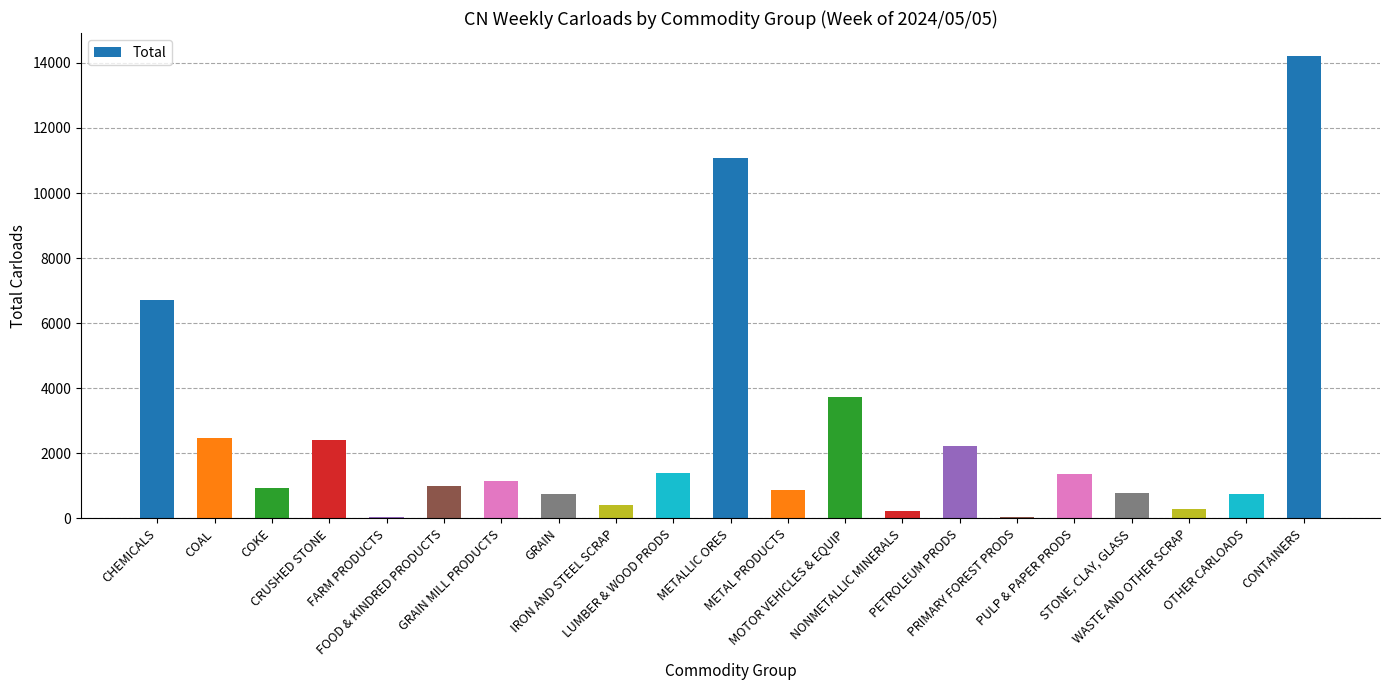

What is the sum of all values?

52886